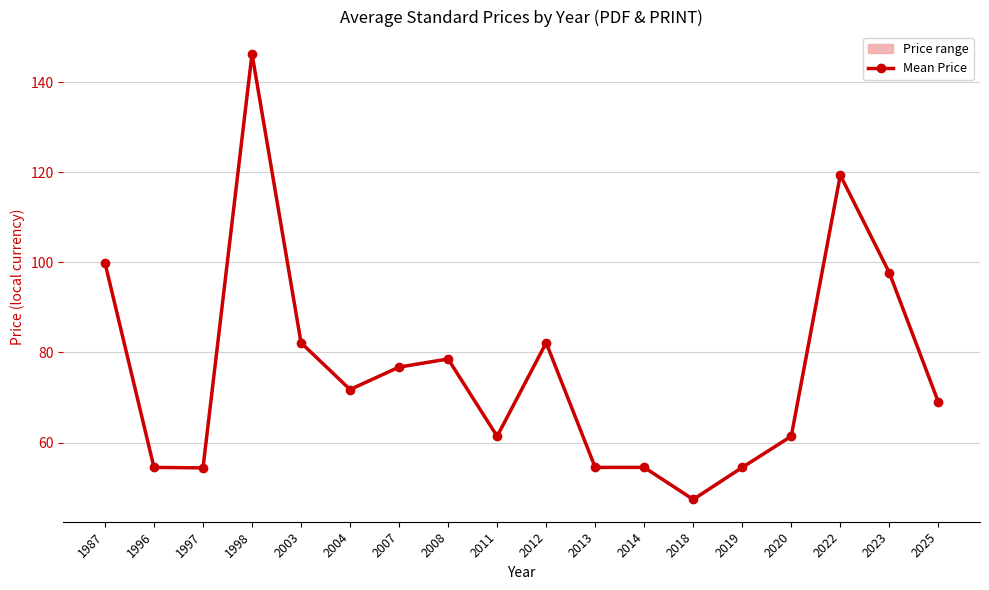

Rank the categories by value from highest to lowest.

1998, 2022, 1987, 2023, 2003, 2012, 2008, 2007, 2004, 2025, 2011, 2020, 1996, 2014, 2019, 2013, 1997, 2018